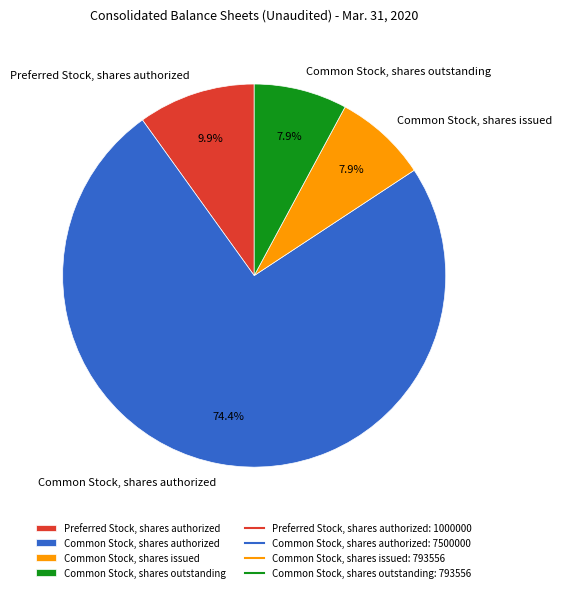

Is there a majority slice in this chart?

Yes